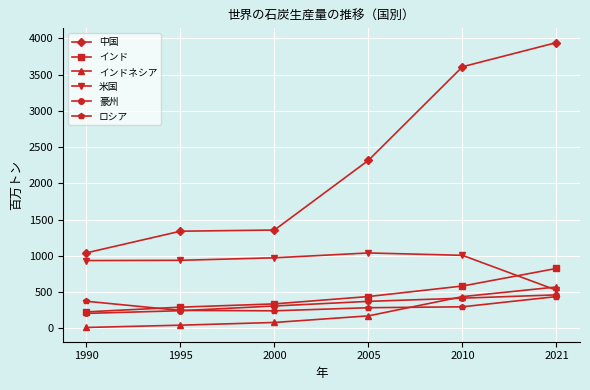

What is the total value across all series at 2005?

4617.2